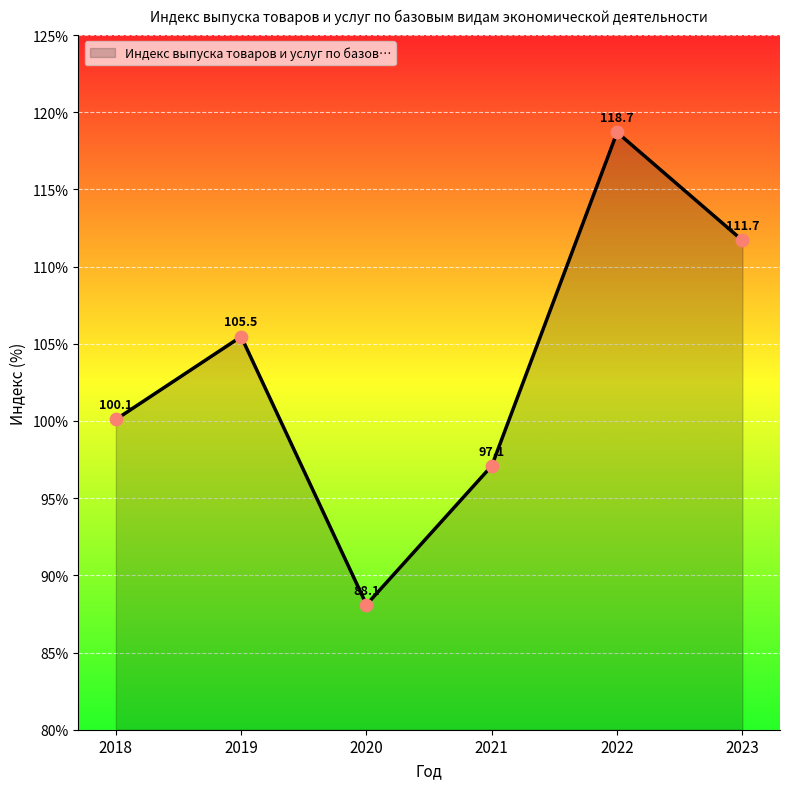

What is the change in value from 2019 to 2020?

-17.4